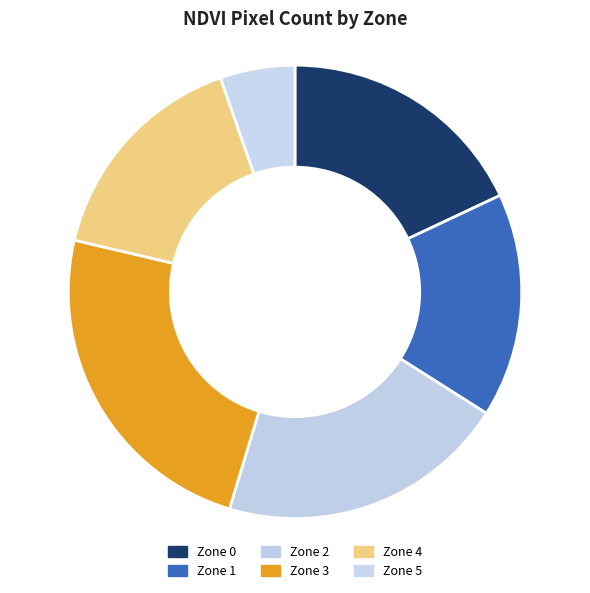

Which category has the biggest portion of the pie?

Zone 3